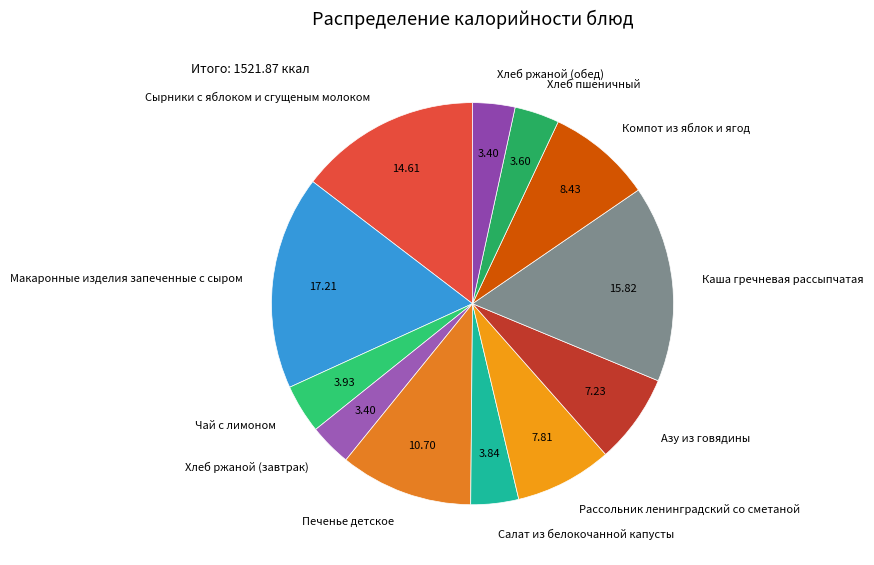

Which slice is the largest?

Макаронные изделия запеченные с сыром